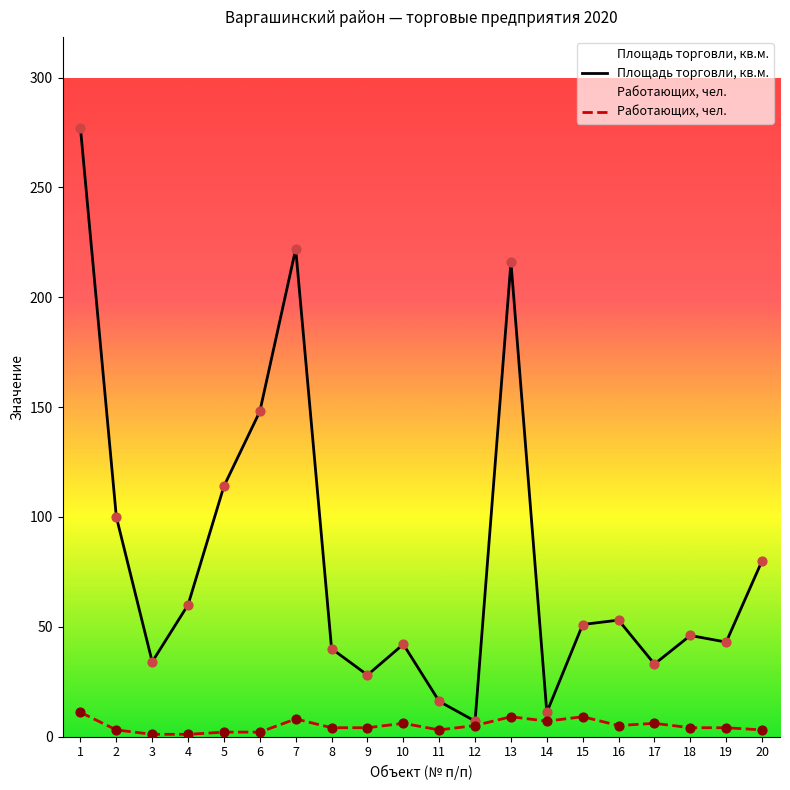

What are all the series names shown in the legend?

Площадь торговли, кв.м., Работающих, чел.